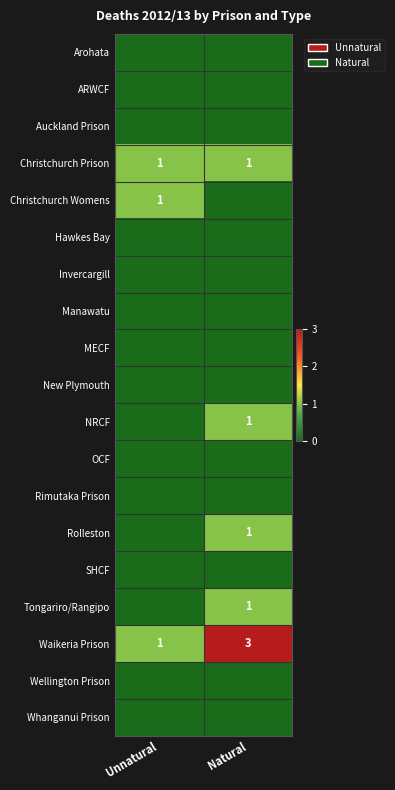

The Christchurch Womens series shows 1 at Unnatural. True or false?

True